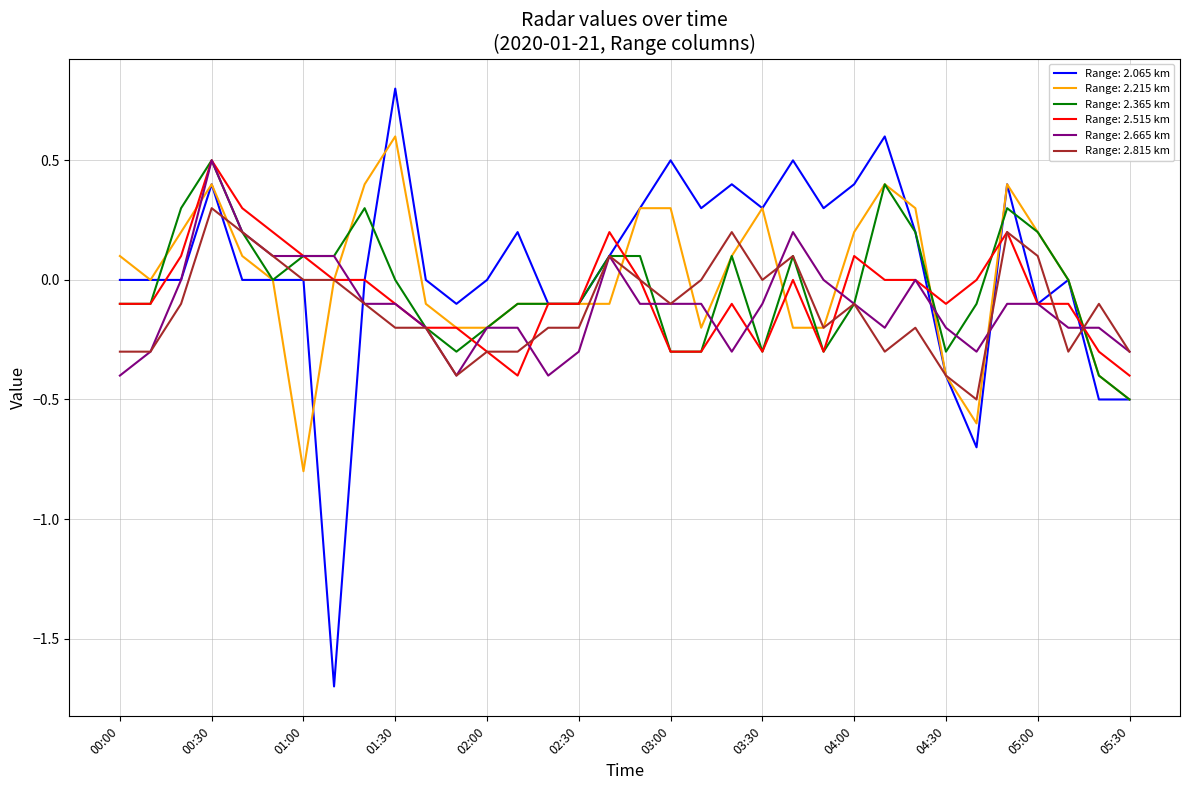

Which series has the widest spread of values?

Range: 2.065 km